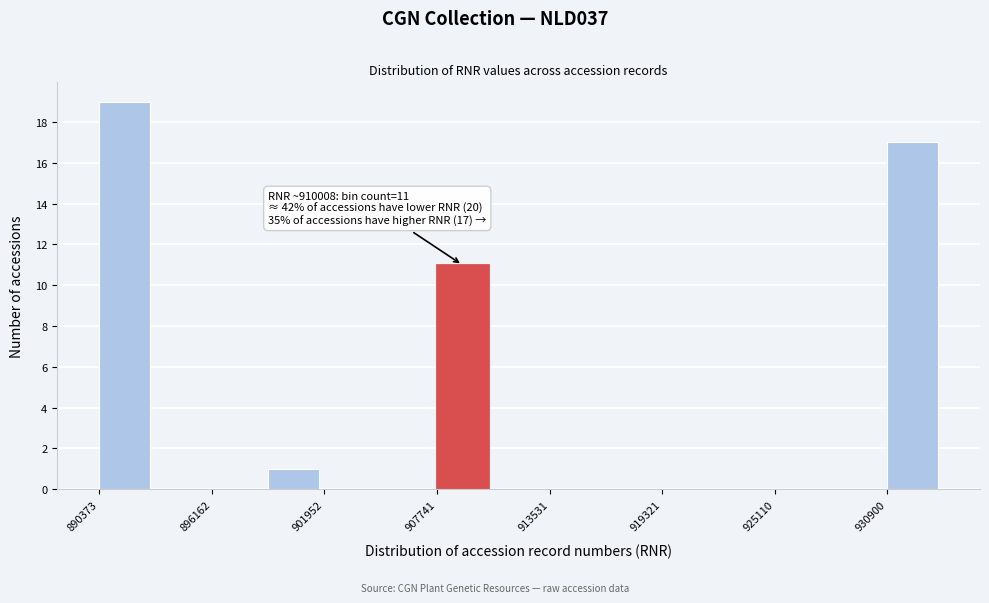

Read against the x-axis, roughly where is the centre of the tallest bar?

892000